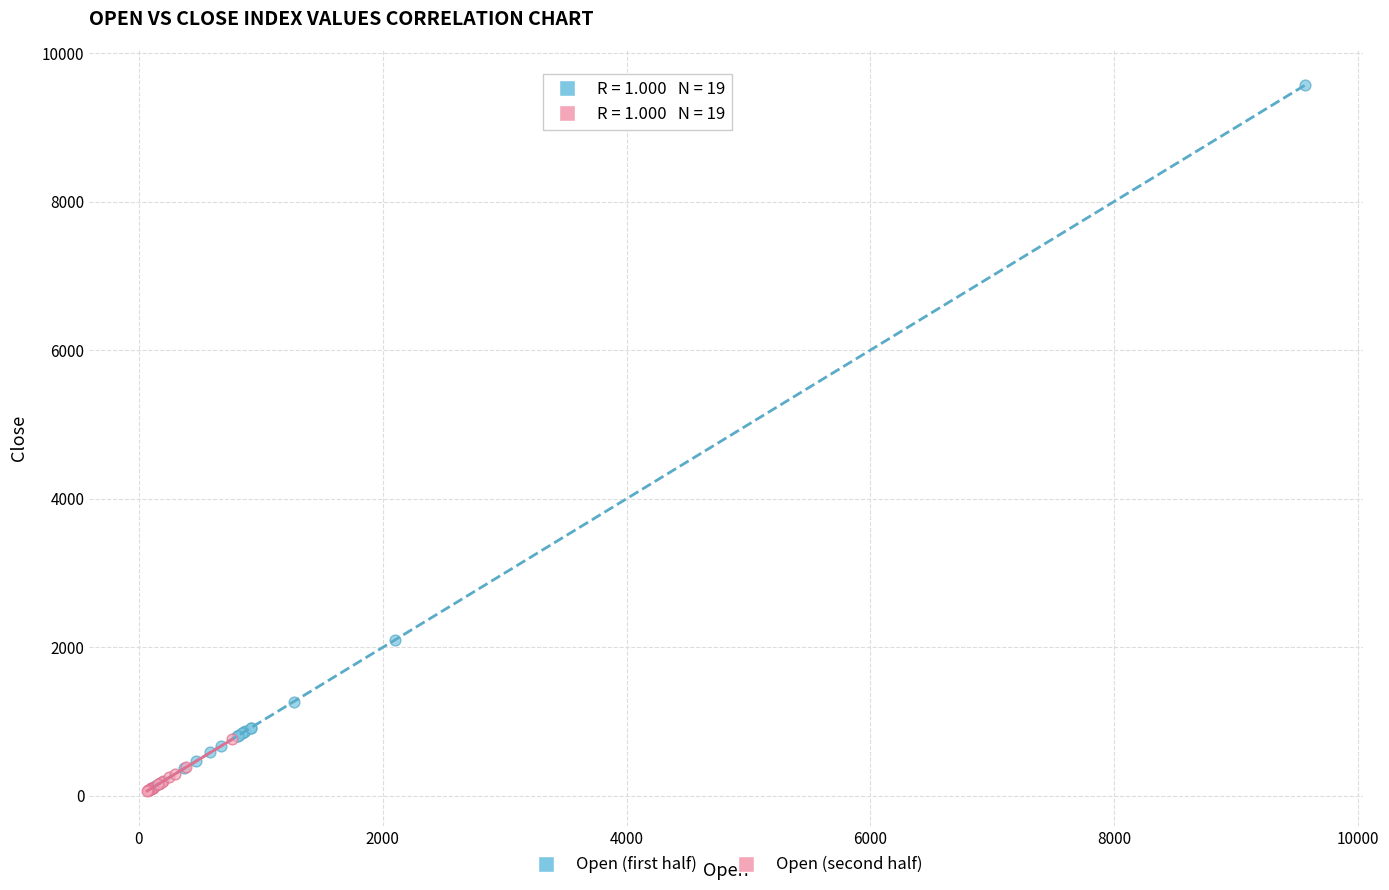

Which series contains the highest Y value?

Open (first half)